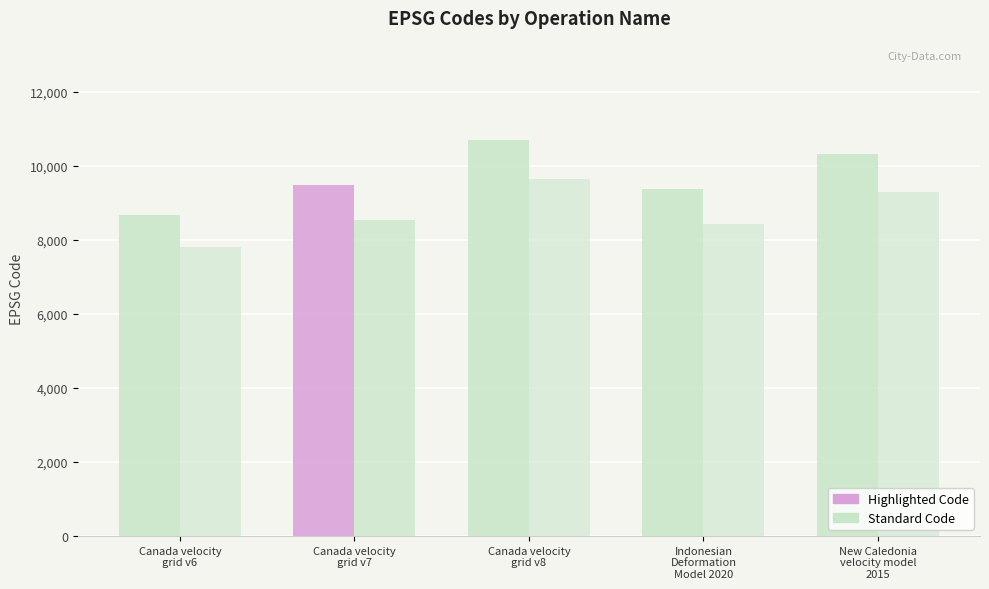

What is the spread (max minus min) of values at Canada velocity
grid v8?

1070.7